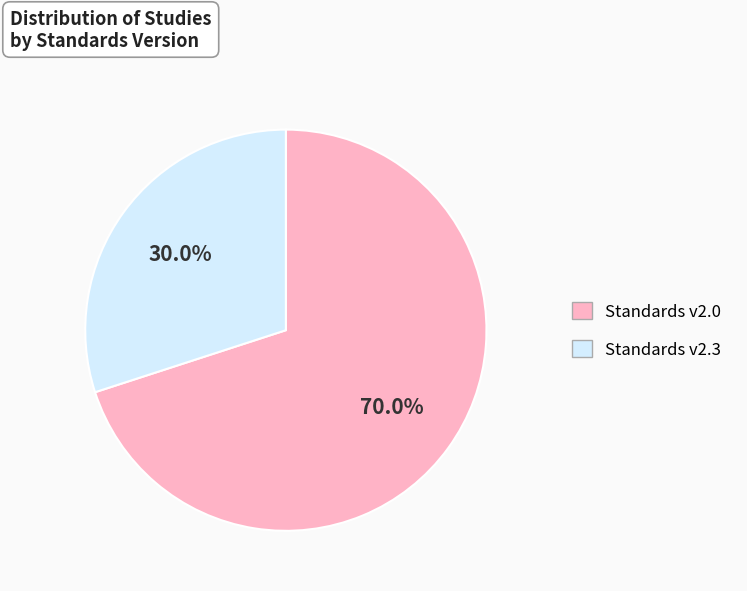

Combined, what portion of the pie is Standards v2.0 and Standards v2.3?

100.0%